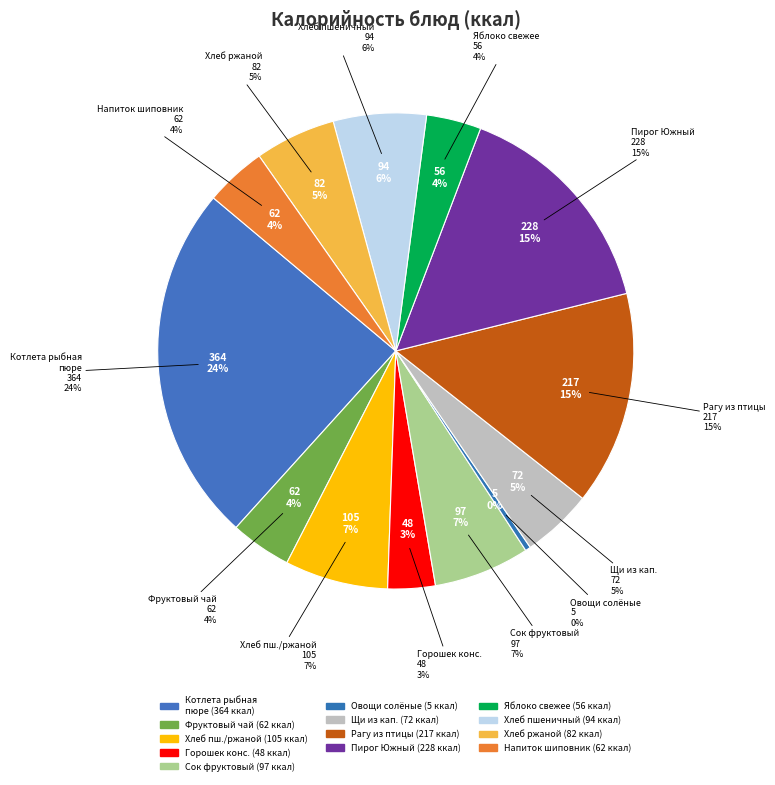

What percentage is NOT represented by Зелёный горошек консервированный?

96.8%